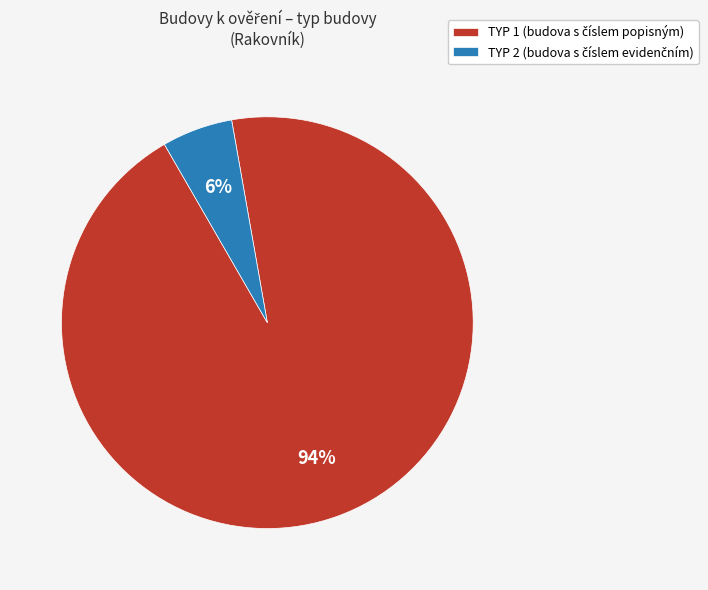

Does any single category account for the majority?

Yes